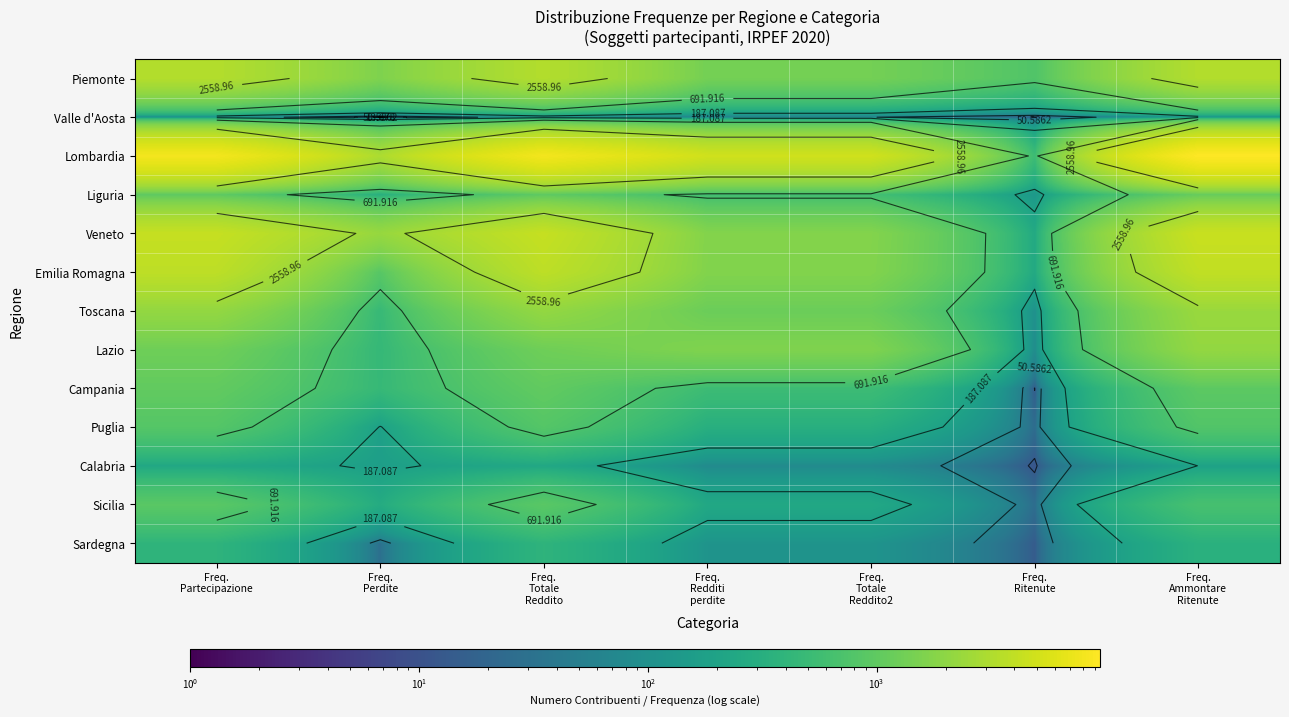

What is the approximate value of Piemonte at Freq. Perdite, to the nearest 10?

1610